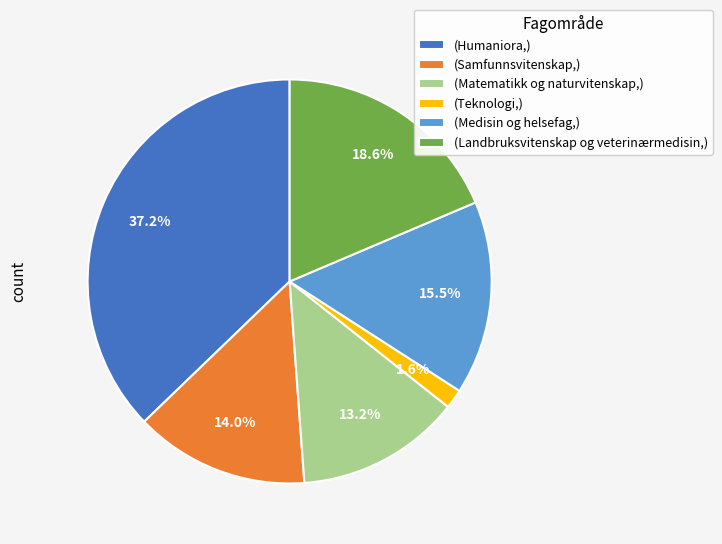

Is there any slice that represents more than half of the pie?

No